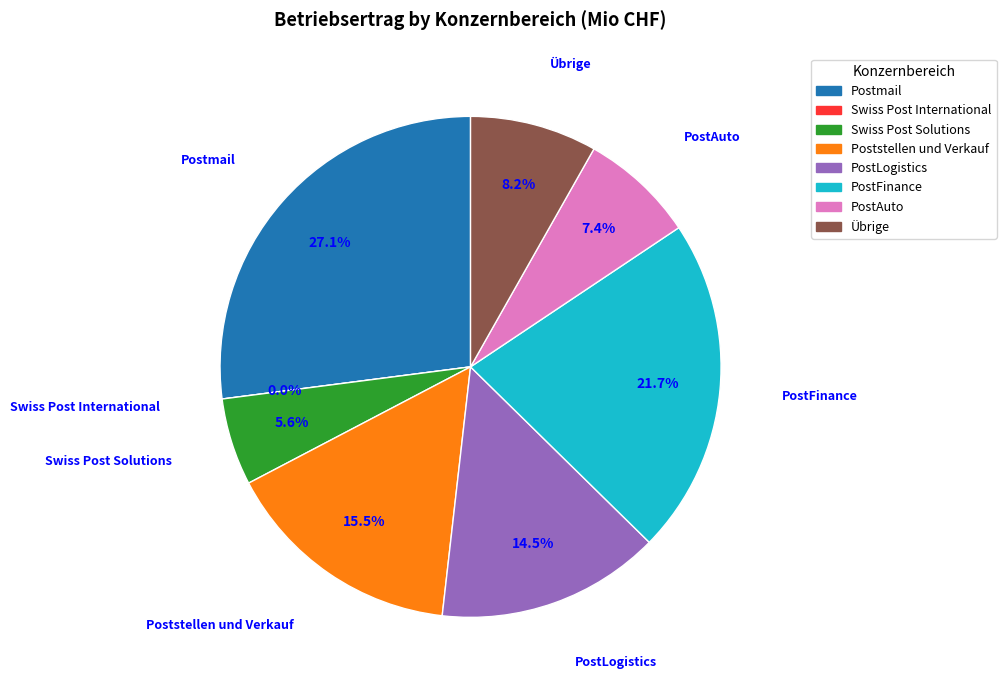

Does Swiss Post International represent more than half of the total?

No